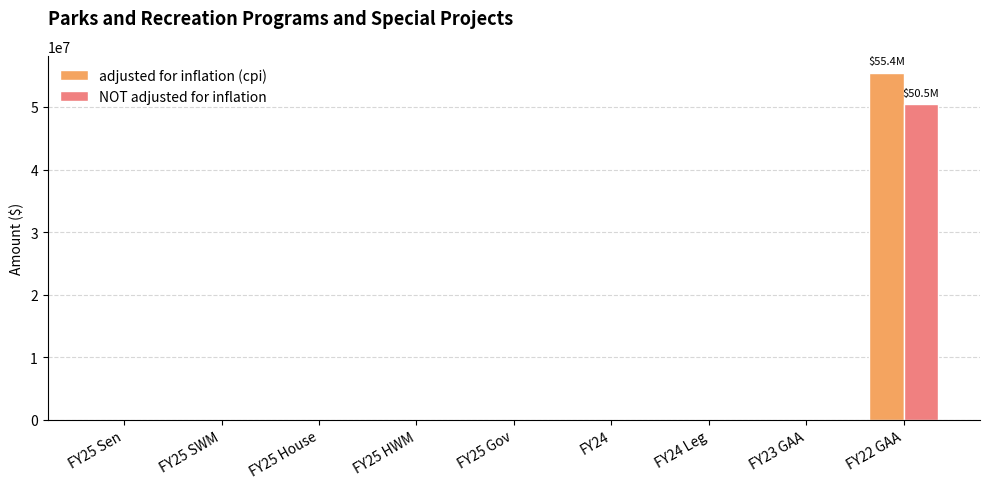

At which category is the sum across all series the highest?

FY22 GAA